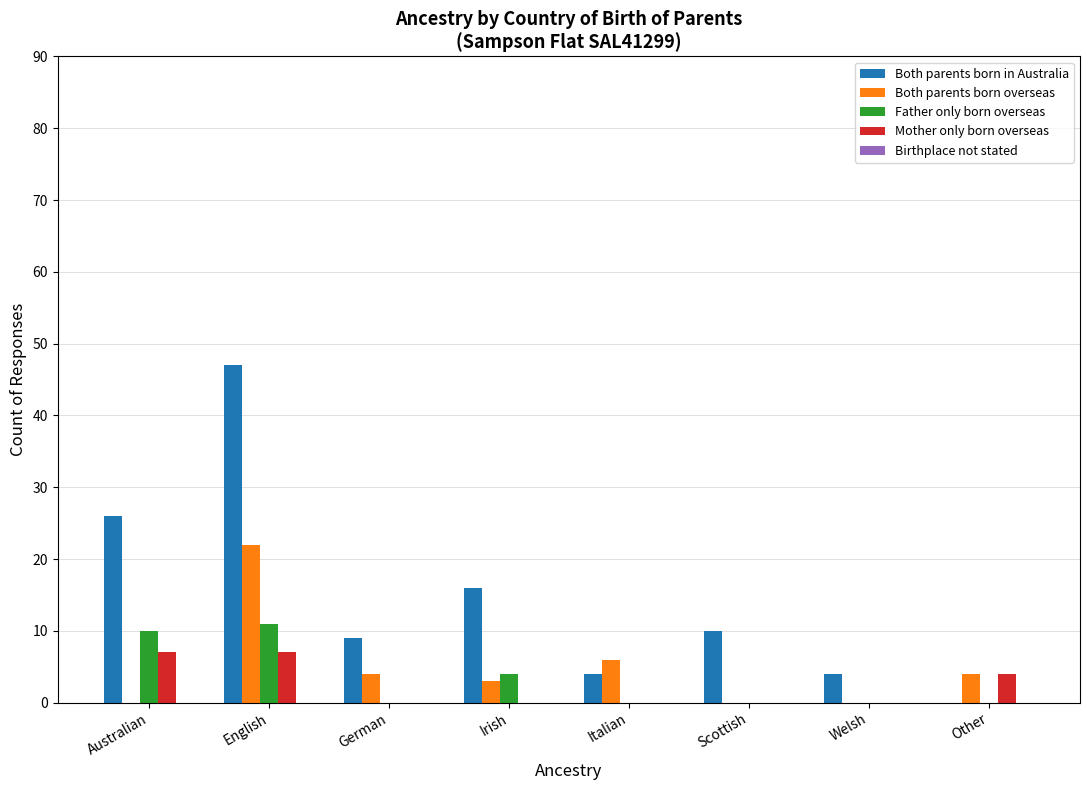

Which series changed the most between English and Other?

Both parents born in Australia